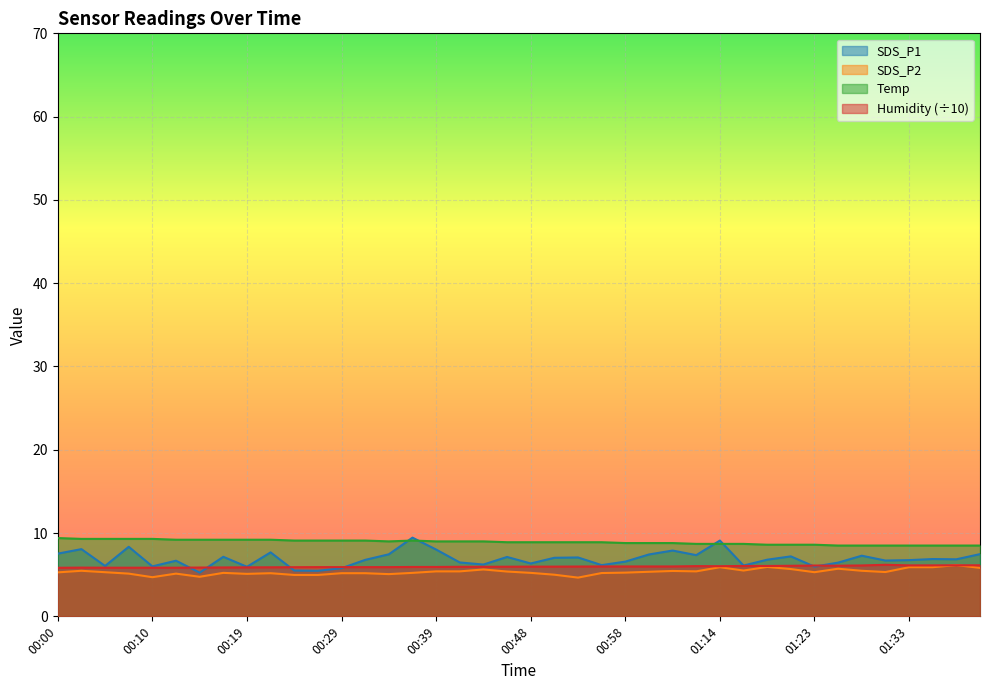

What is the spread (max minus min) of values at 01:26?

2.8